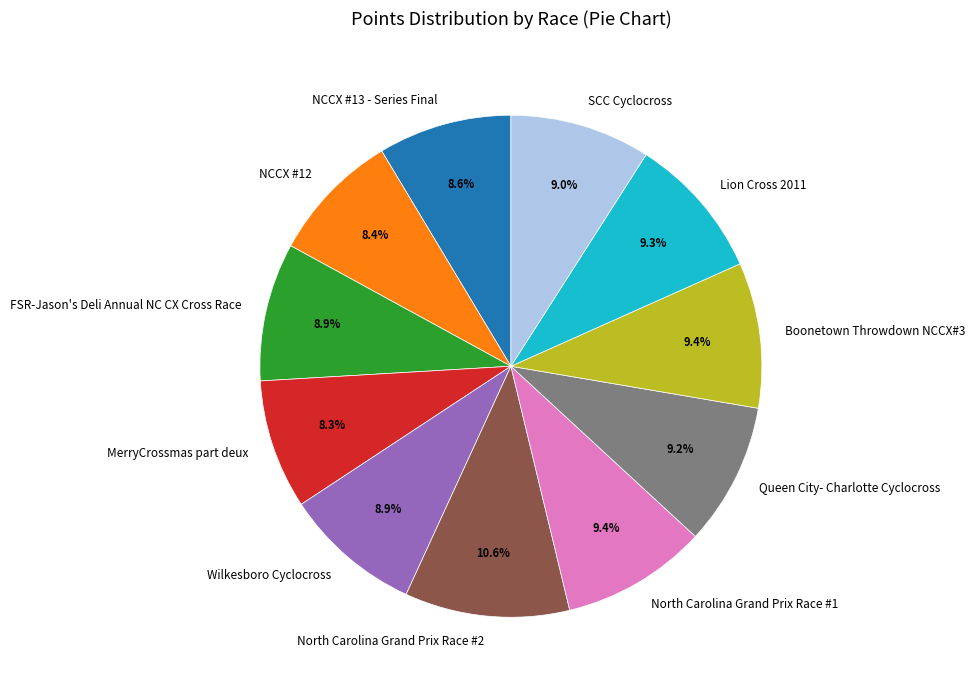

To the nearest percent, what portion does Wilkesboro Cyclocross represent?

9%